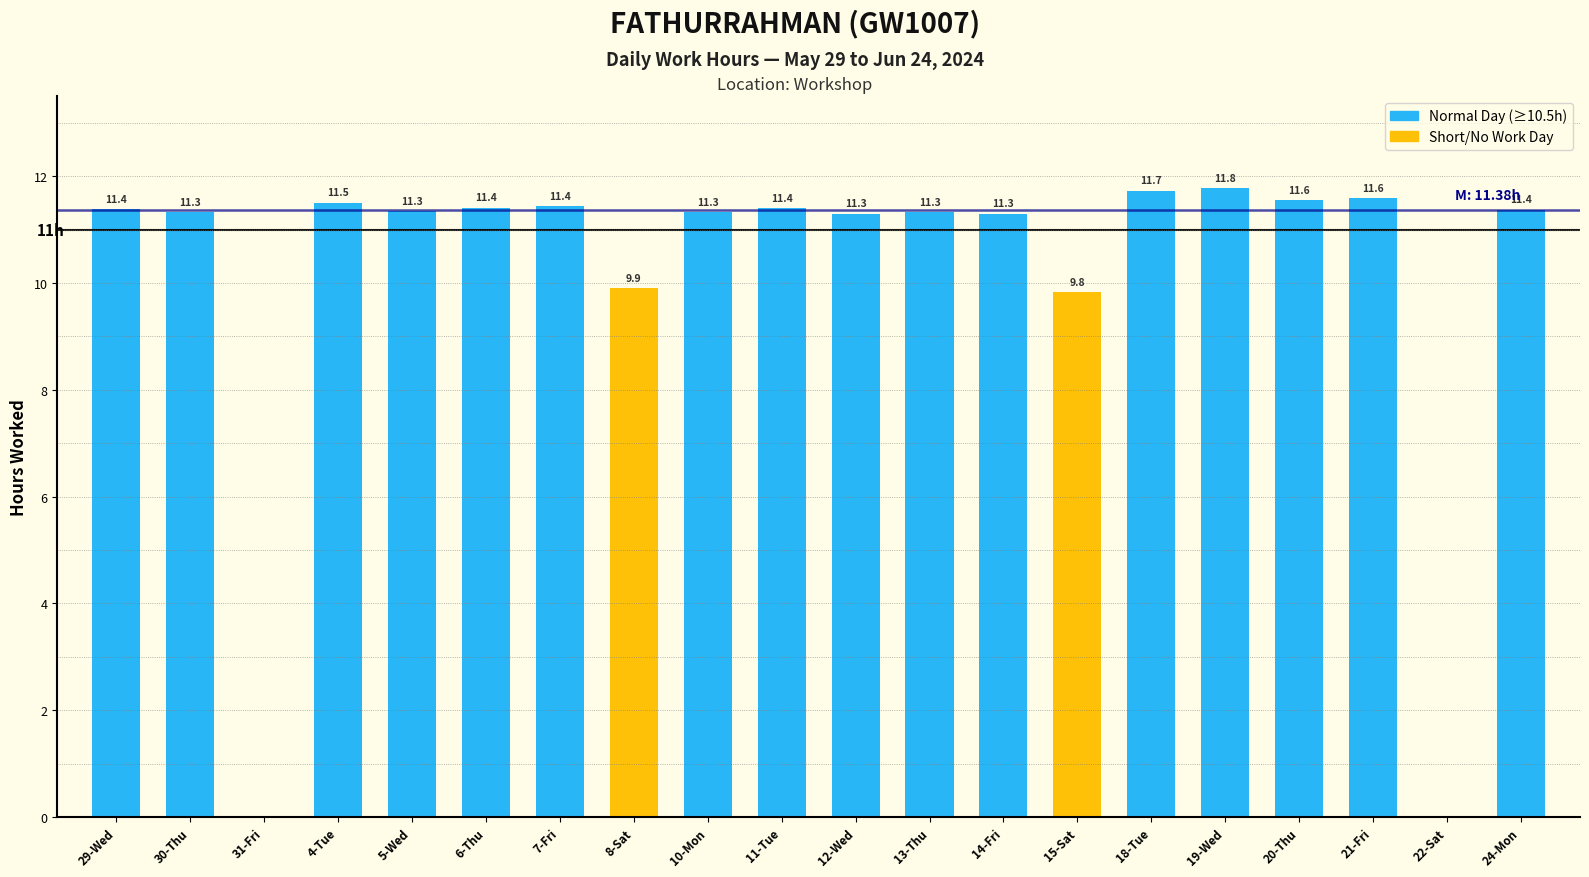

At which label is the value closest to 5?

15-Sat